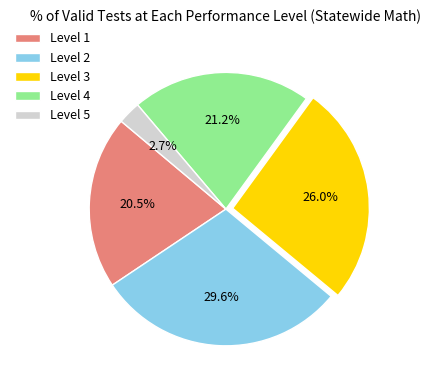

Count the number of slices in the pie.

5